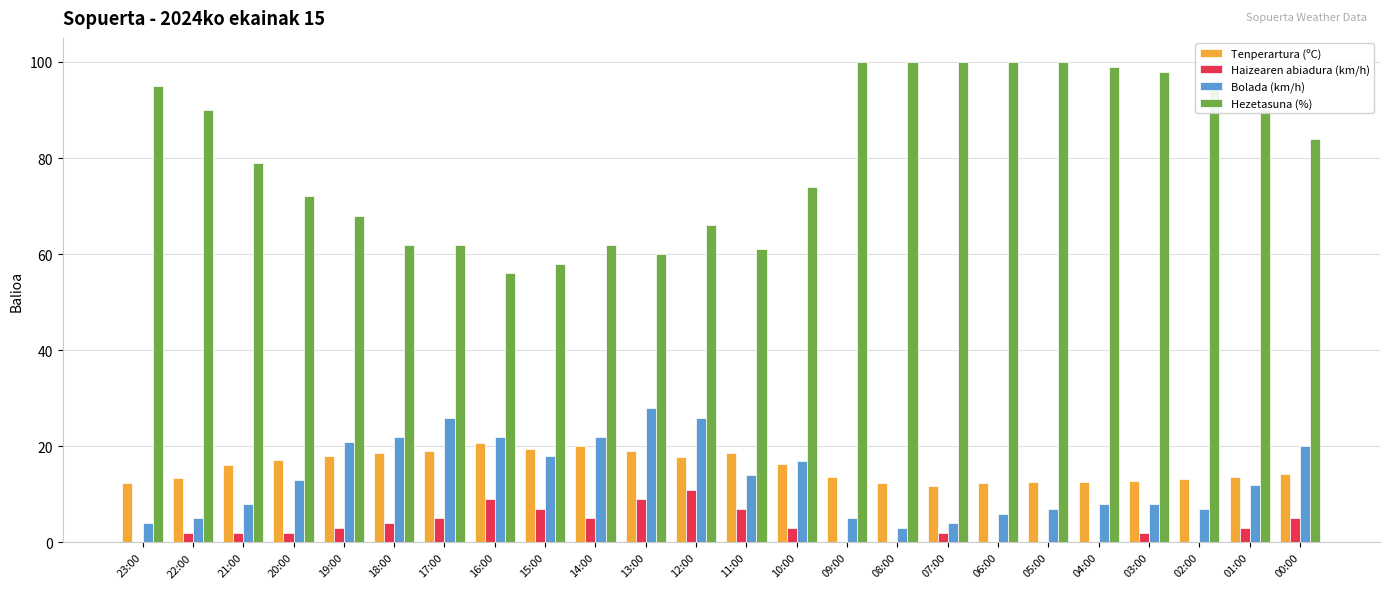

True or false: Tenperartura (ºC) has a value of 24.9 at 20:00.

False